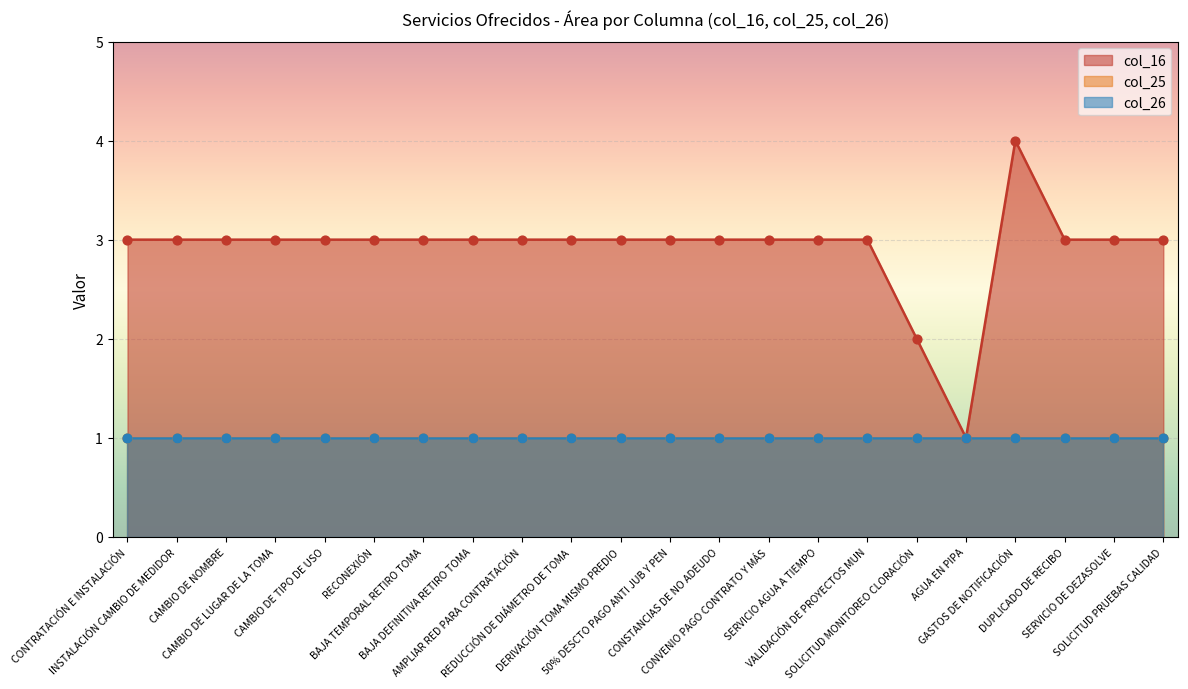

What is the maximum value for col_16?

4